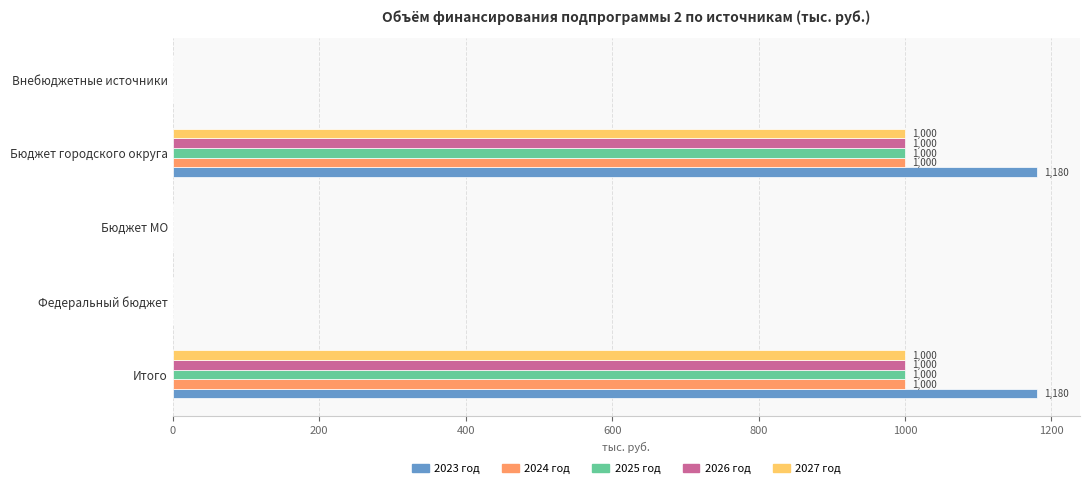

How many values in the 2023 год series exceed 0?

2